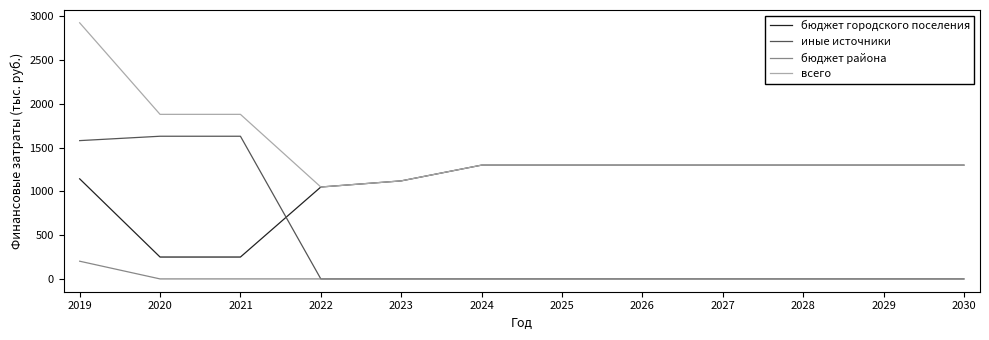

Reading left to right, list all the values displayed in this chart.

бюджет городского поселения: 2019=1143.5	2020=250.0	2021=250.0	2022=1050.0	2023=1120.0	2024=1300.0	2025=1300.0	2026=1300.0	2027=1300.0	2028=1300.0	2029=1300.0	2030=1300.0
иные источники: 2019=1580.0	2020=1630.0	2021=1630.0	2022=0.0	2023=0.0	2024=0.0	2025=0.0	2026=0.0	2027=0.0	2028=0.0	2029=0.0	2030=0.0
бюджет района: 2019=202.3	2020=0.0	2021=0.0	2022=0.0	2023=0.0	2024=0.0	2025=0.0	2026=0.0	2027=0.0	2028=0.0	2029=0.0	2030=0.0
всего: 2019=2925.9	2020=1880.0	2021=1880.0	2022=1050.0	2023=1120.0	2024=1300.0	2025=1300.0	2026=1300.0	2027=1300.0	2028=1300.0	2029=1300.0	2030=1300.0